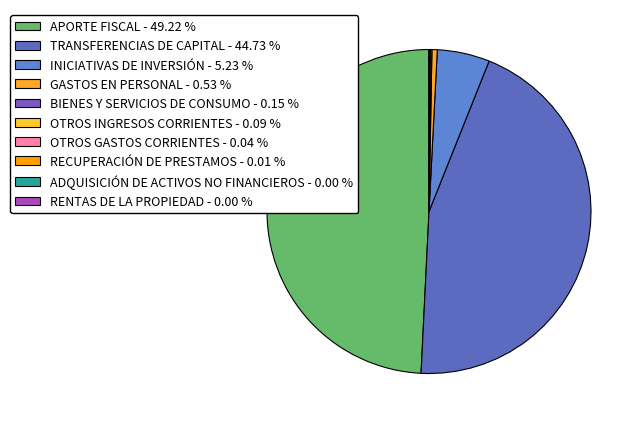

What is the largest slice in the pie chart?

APORTE FISCAL